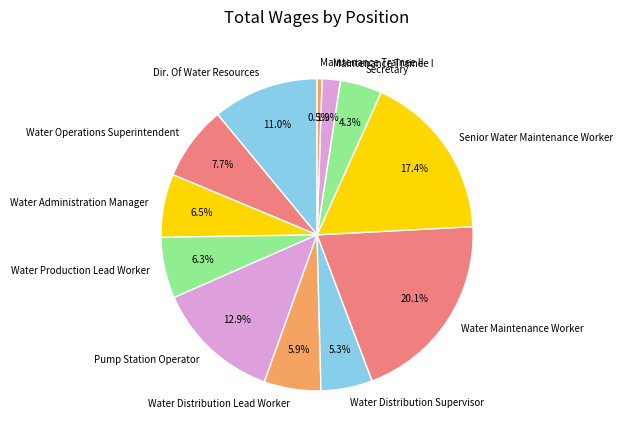

Does any single category account for the majority?

No